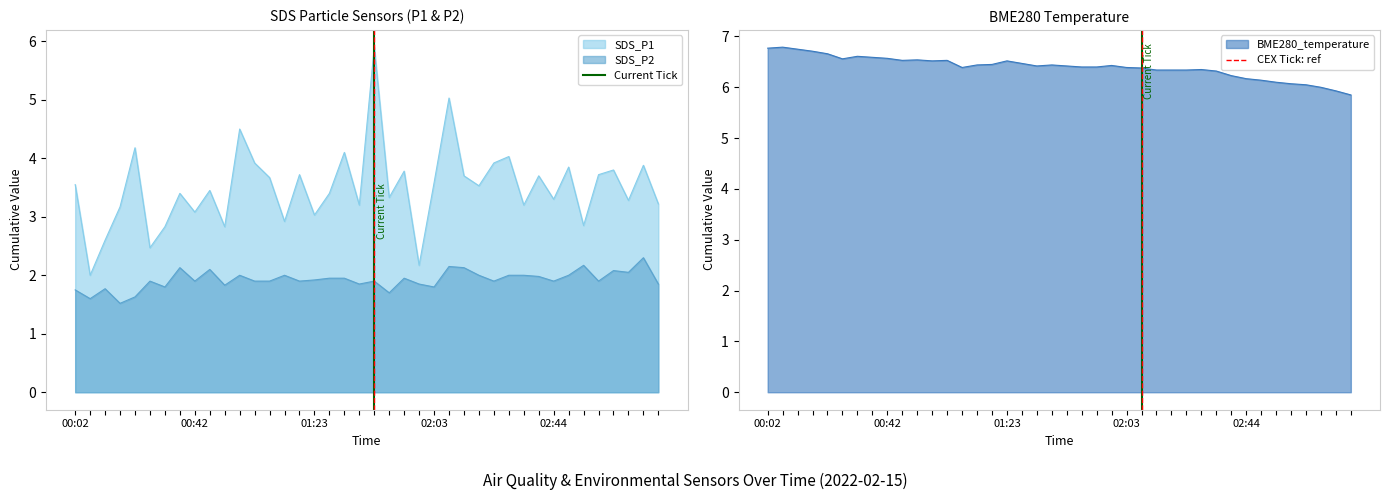

How many lines are shown in the chart?

2